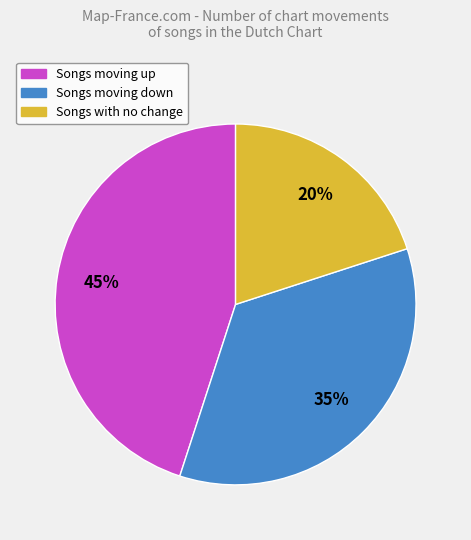

To the nearest percent, what is the difference between the largest and smallest slice percentages?

25%